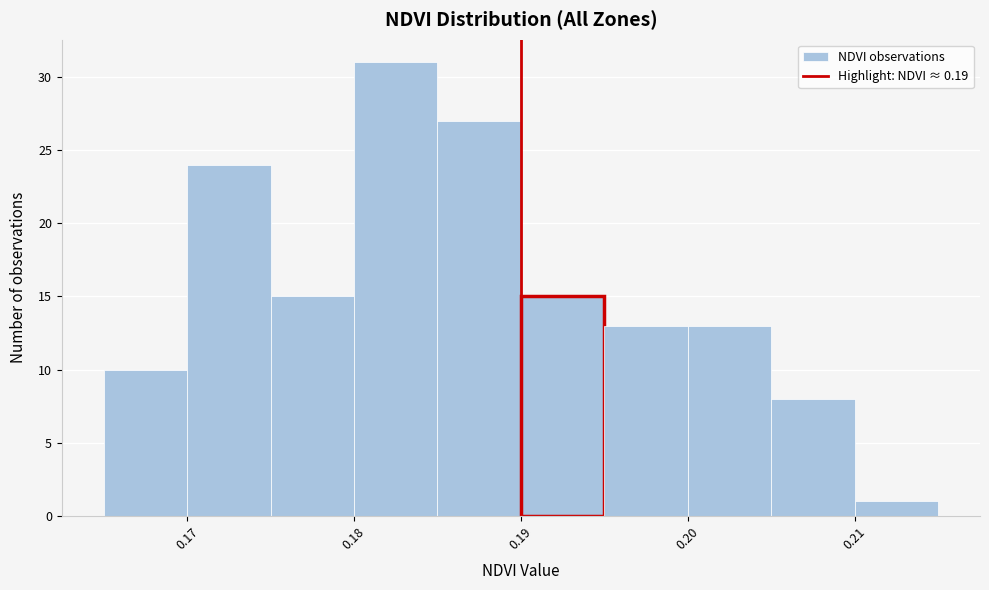

Reading left to right, transcribe this chart: for each bar, give the range it covers on the x-axis and its height. The values are not printed on the chart, so give them approximately, as read against the axis.

0.165 to 0.170: 10
0.170 to 0.175: 24
0.175 to 0.180: 15
0.180 to 0.185: 31
0.185 to 0.190: 27
0.190 to 0.195: 15
0.195 to 0.200: 13
0.200 to 0.205: 13
0.205 to 0.210: 8
0.210 to 0.215: 1